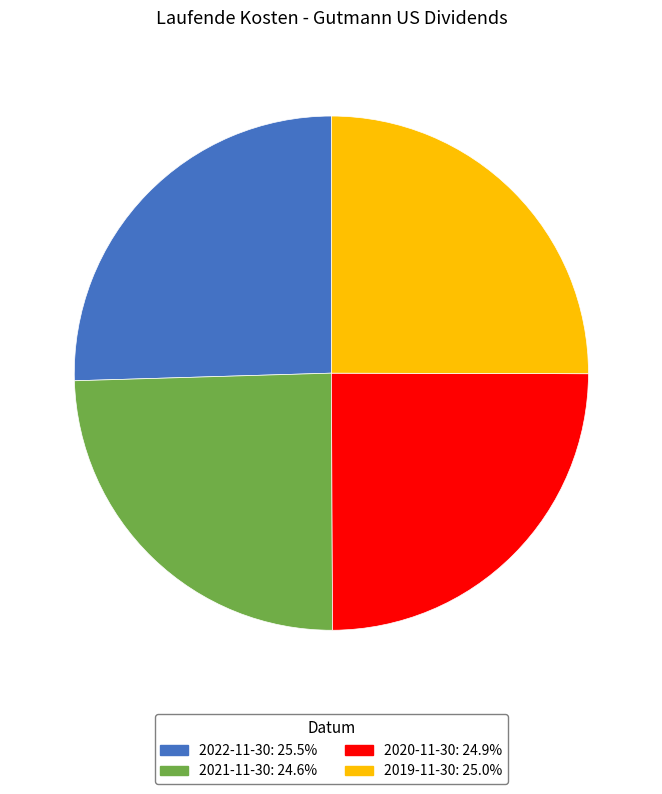

Is there a majority slice in this chart?

No